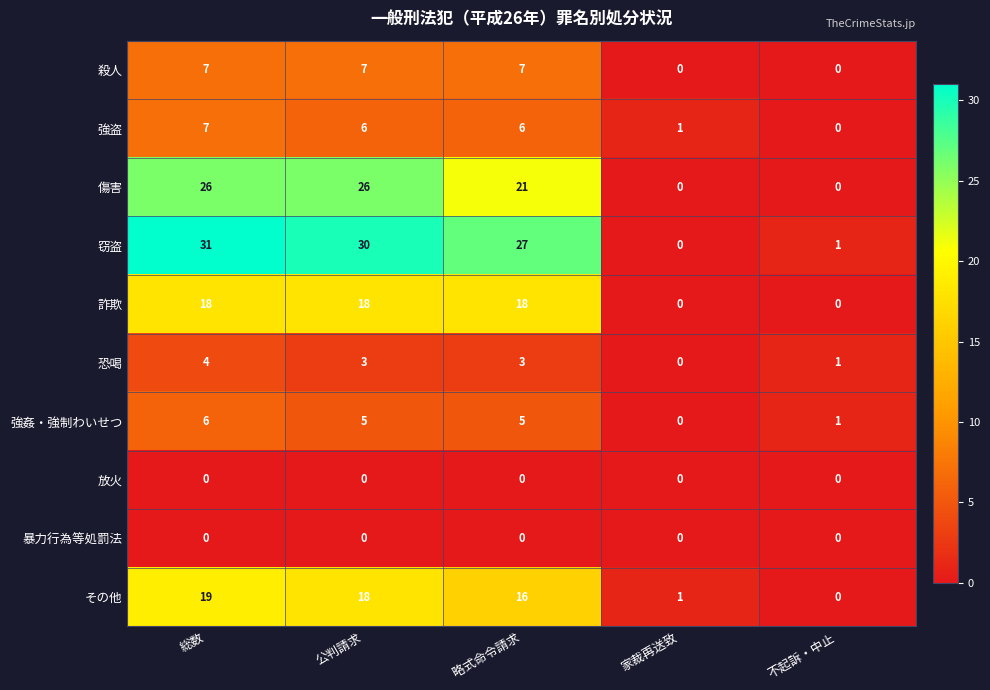

At which category is the sum across all series the highest?

総数